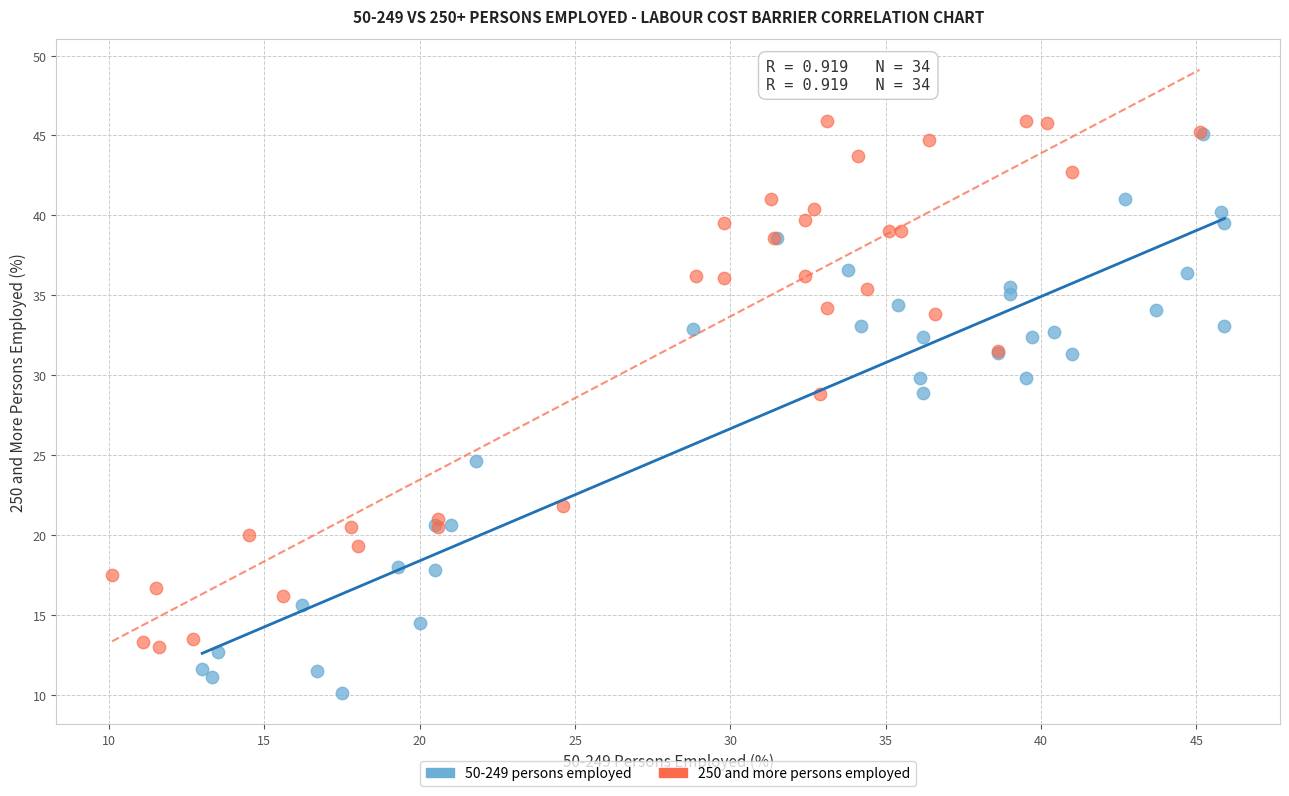

What are all the series names shown in the legend?

50-249 persons employed, 250 and more persons employed